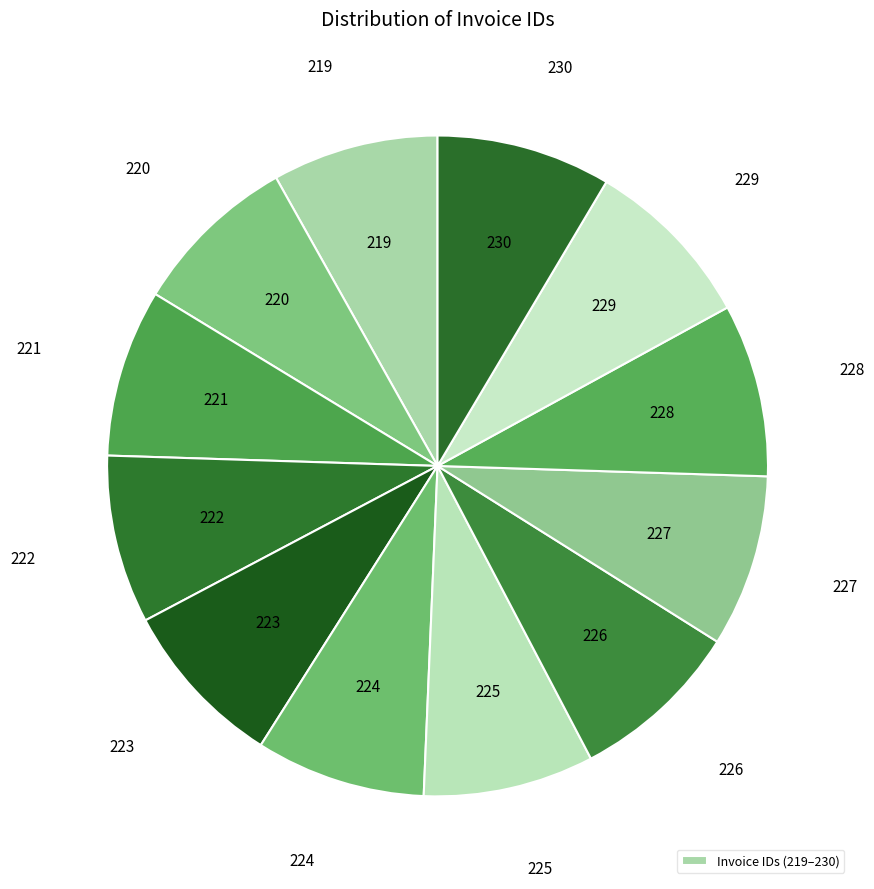

How many segments does this pie chart have?

12